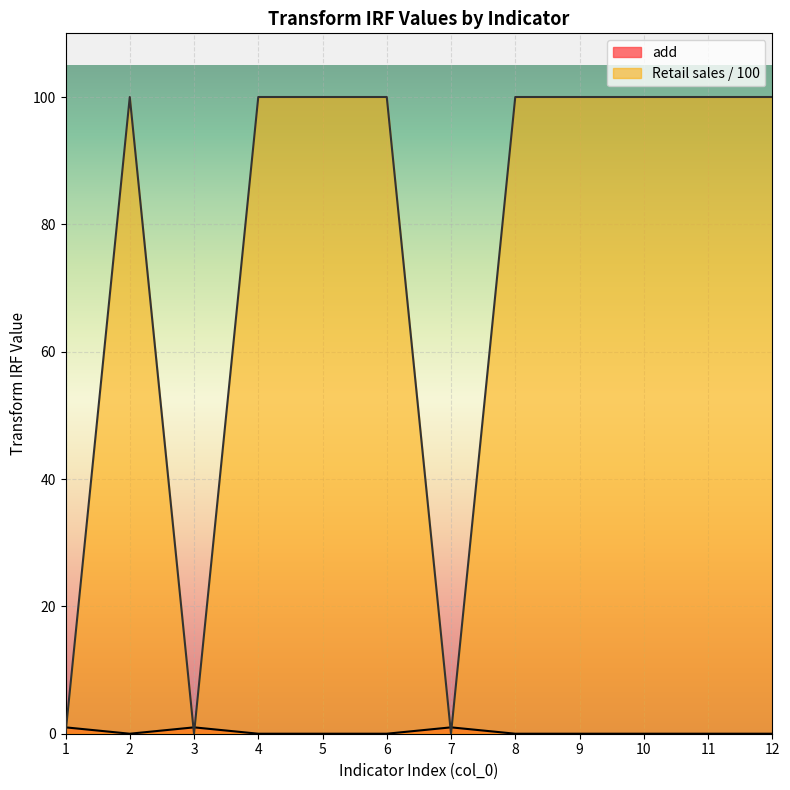

Which series has the widest spread of values?

Retail sales / 100